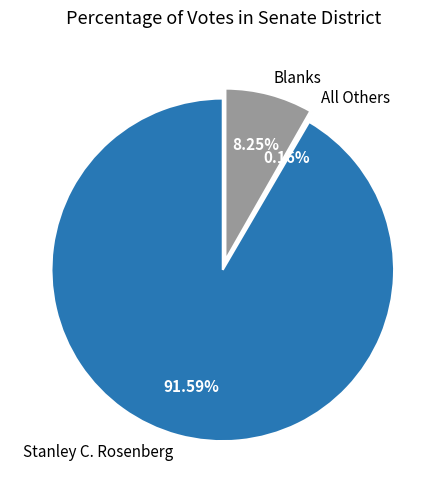

To the nearest percent, what is the difference between the All Others and Blanks slice percentages?

8%